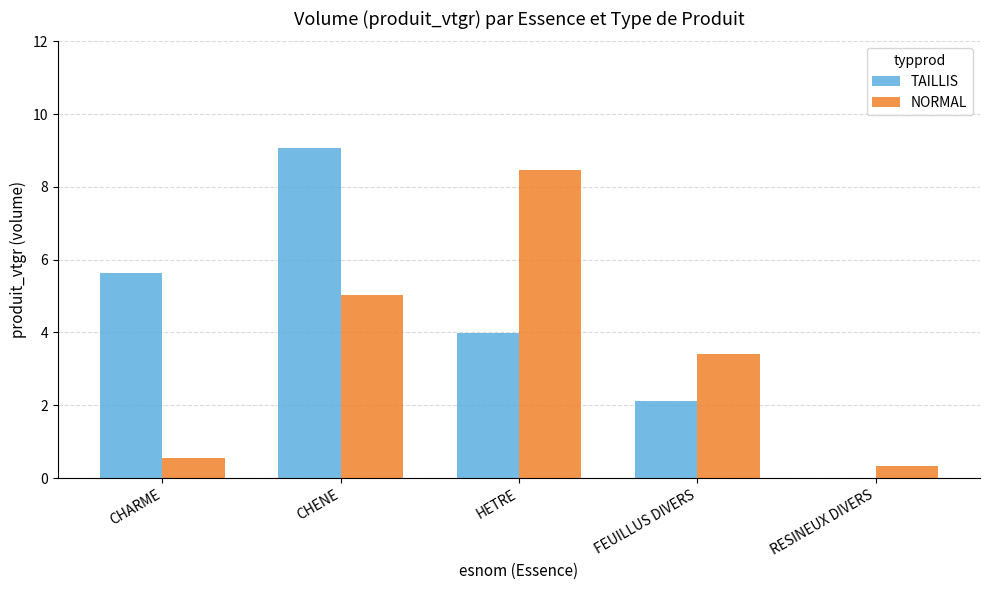

Which series has the largest range (max minus min)?

TAILLIS